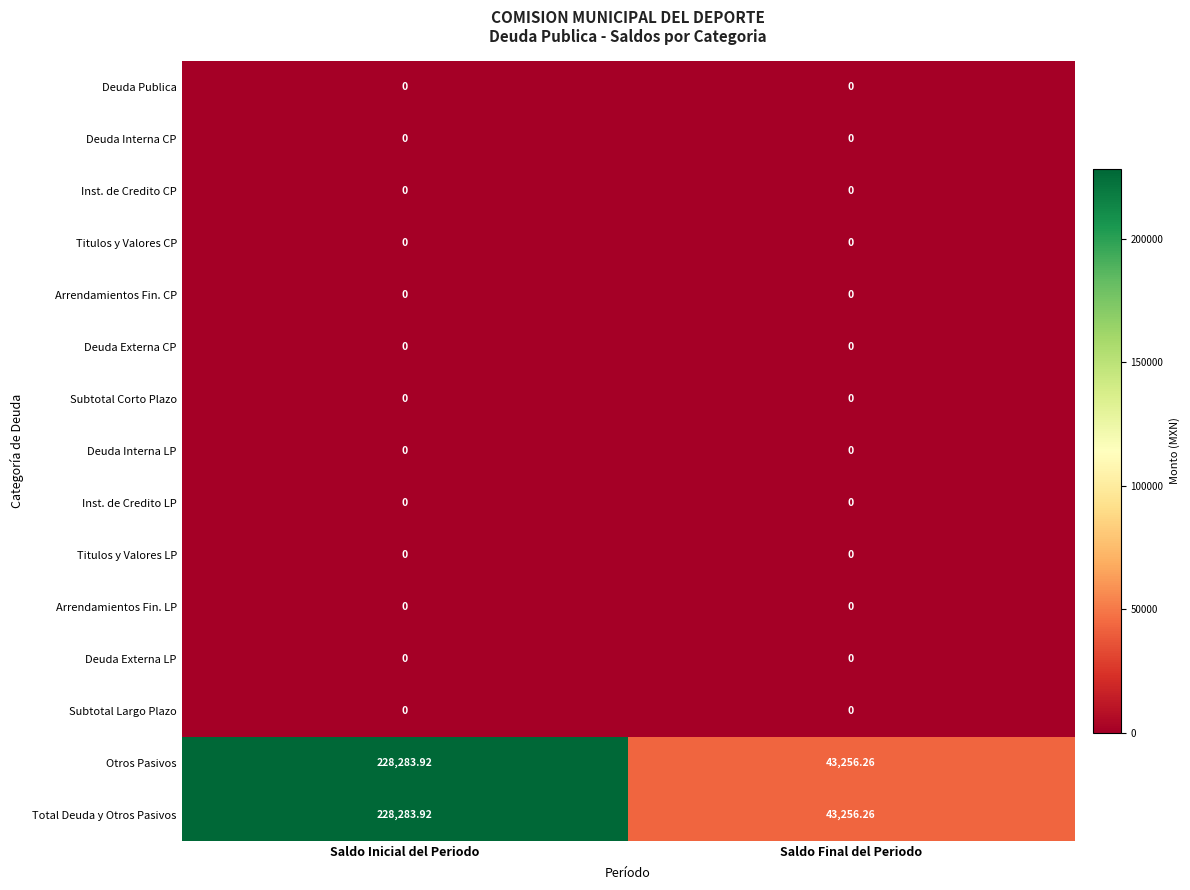

At which category is the sum across all series the highest?

Saldo Inicial del Periodo